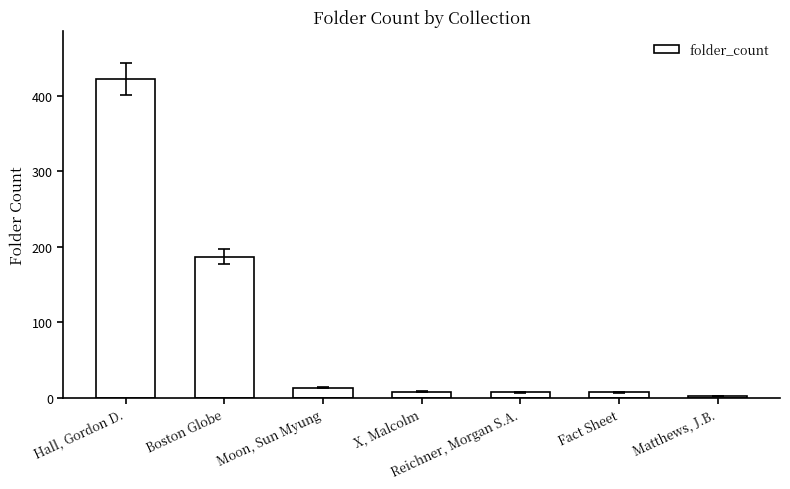

What is the difference between the values at Fact Sheet and X, Malcolm?

1